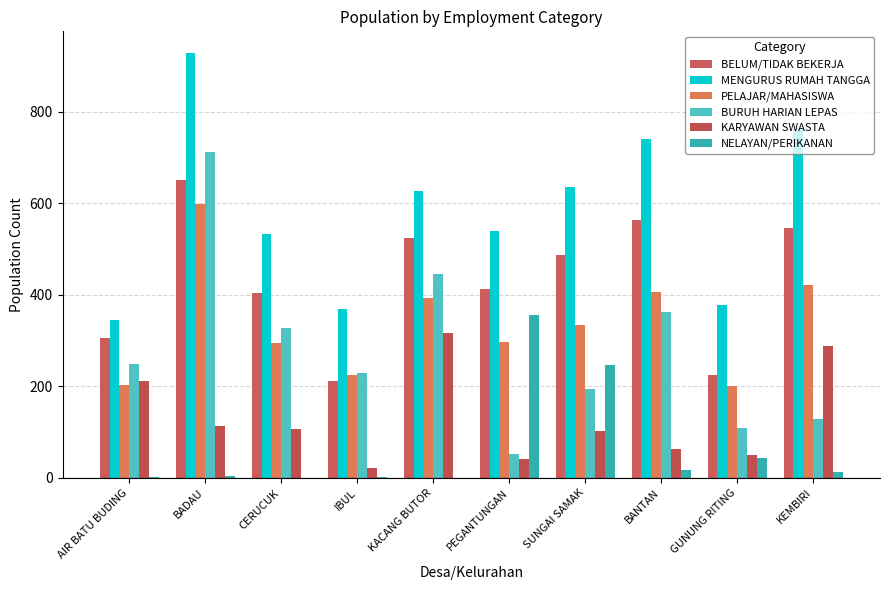

The value of PELAJAR/MAHASISWA at CERUCUK is 518. True or false?

False